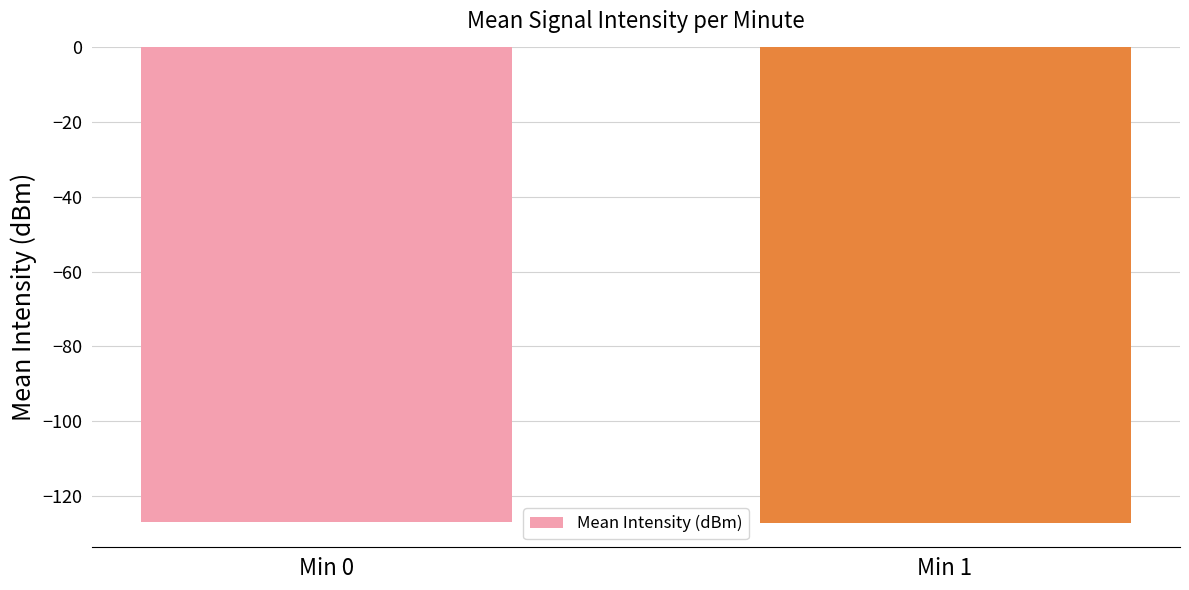

What is the greatest value displayed?

-126.9